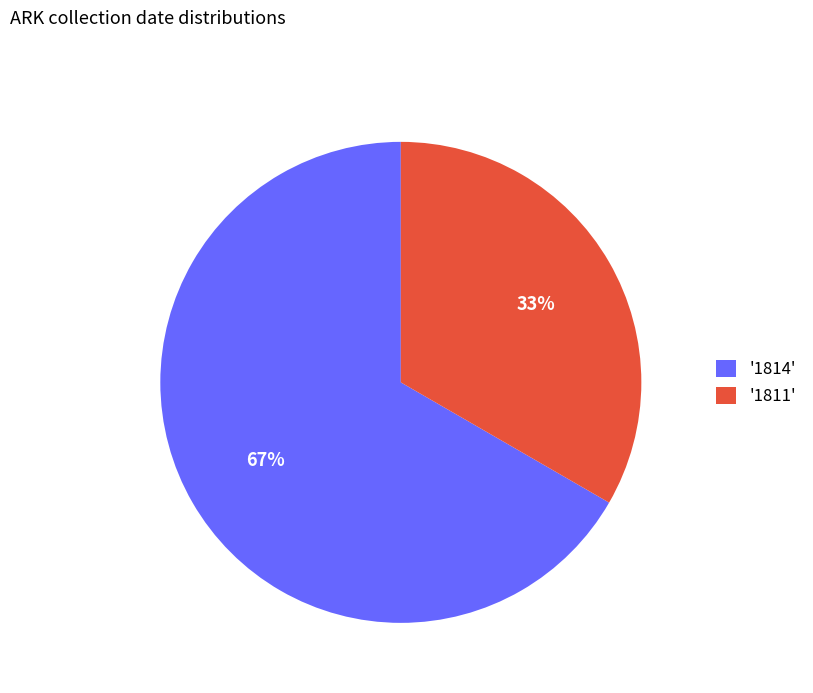

Which slice is the smallest?

'1811'